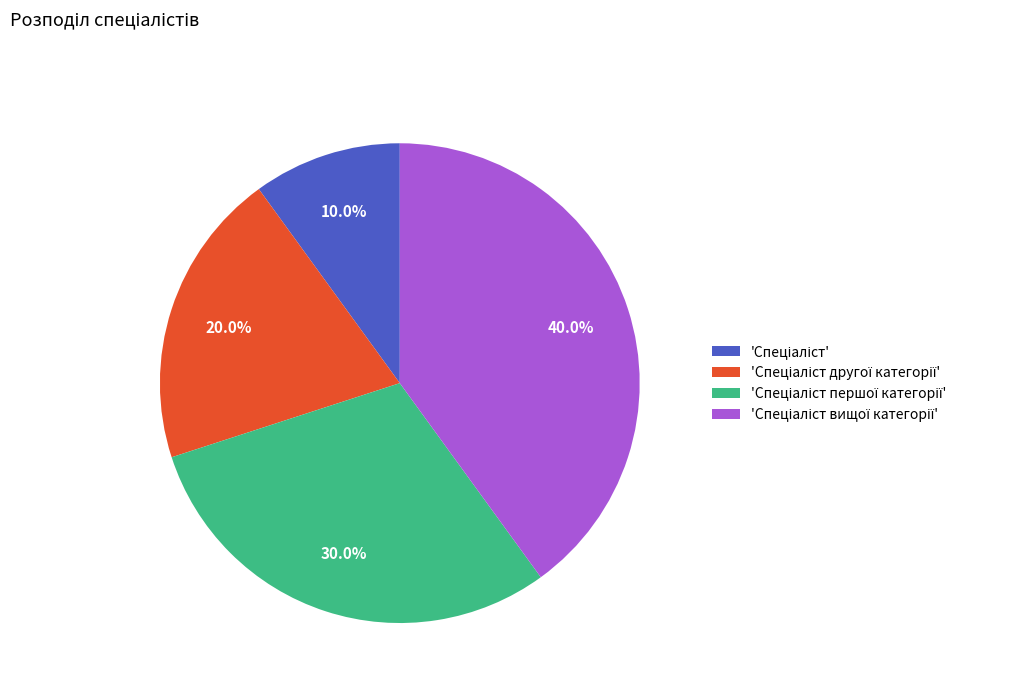

Is there a majority slice in this chart?

No